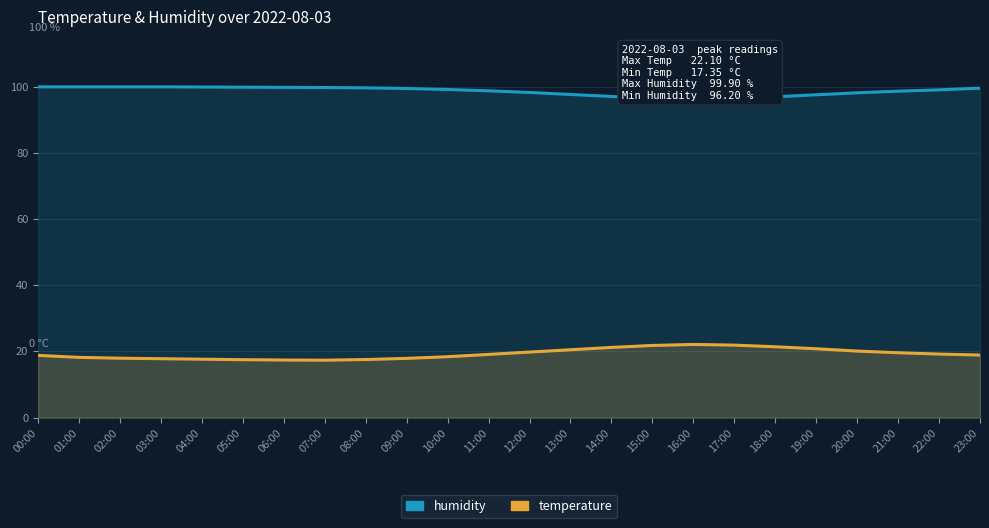

What is the label of the 5th point from the right?

19:00